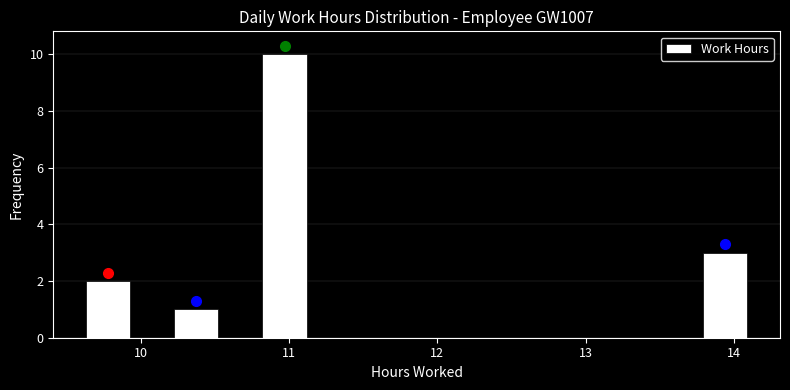

Read against the x-axis, roughly where is the centre of the tallest bar?

11.0